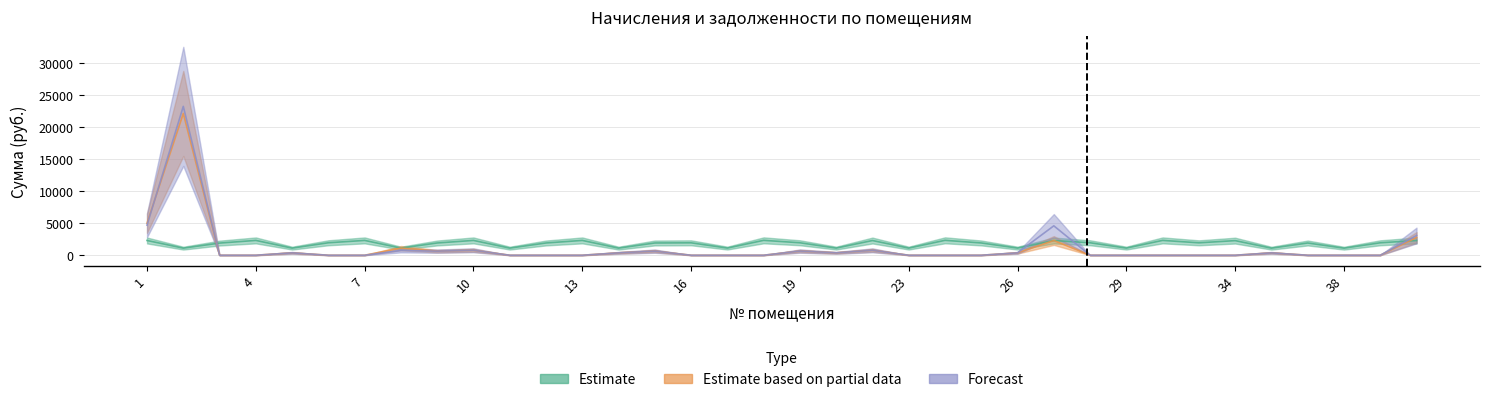

Which category has the highest value in the Estimate series?

24